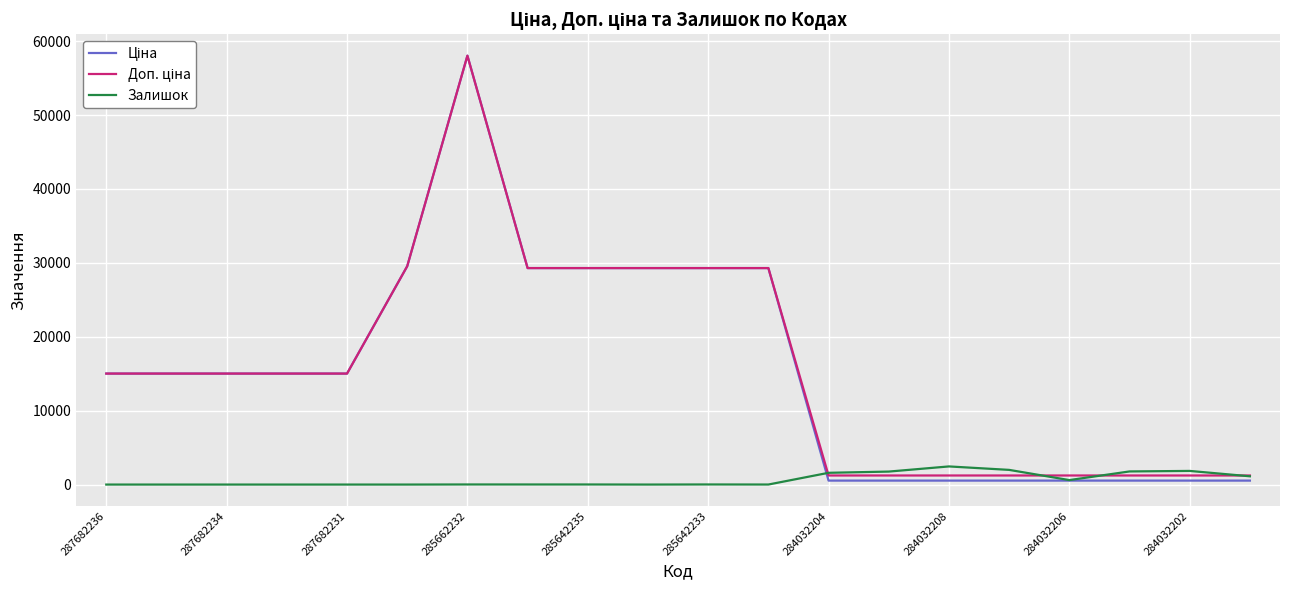

What is the maximum value shown in the chart?

58037.0